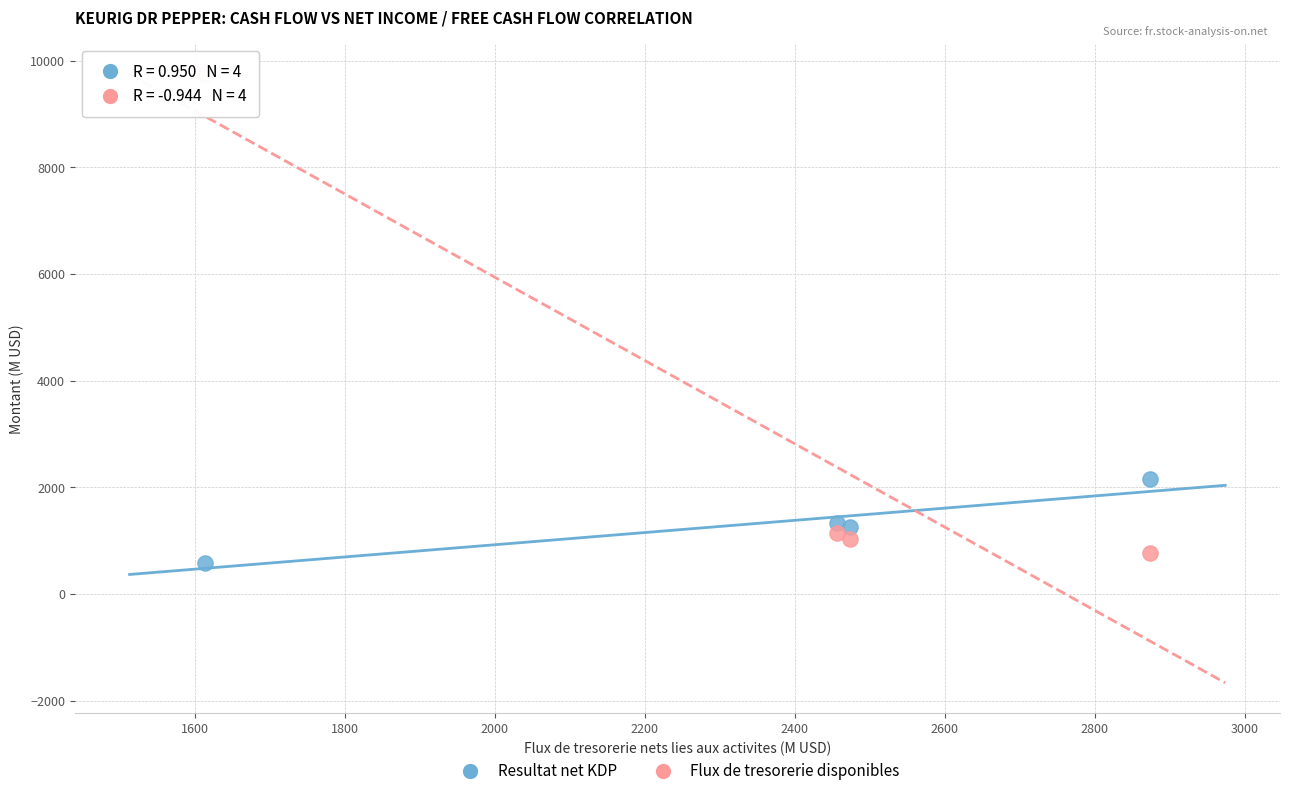

Across all data points, what is the range of X values (max minus min)?

1261